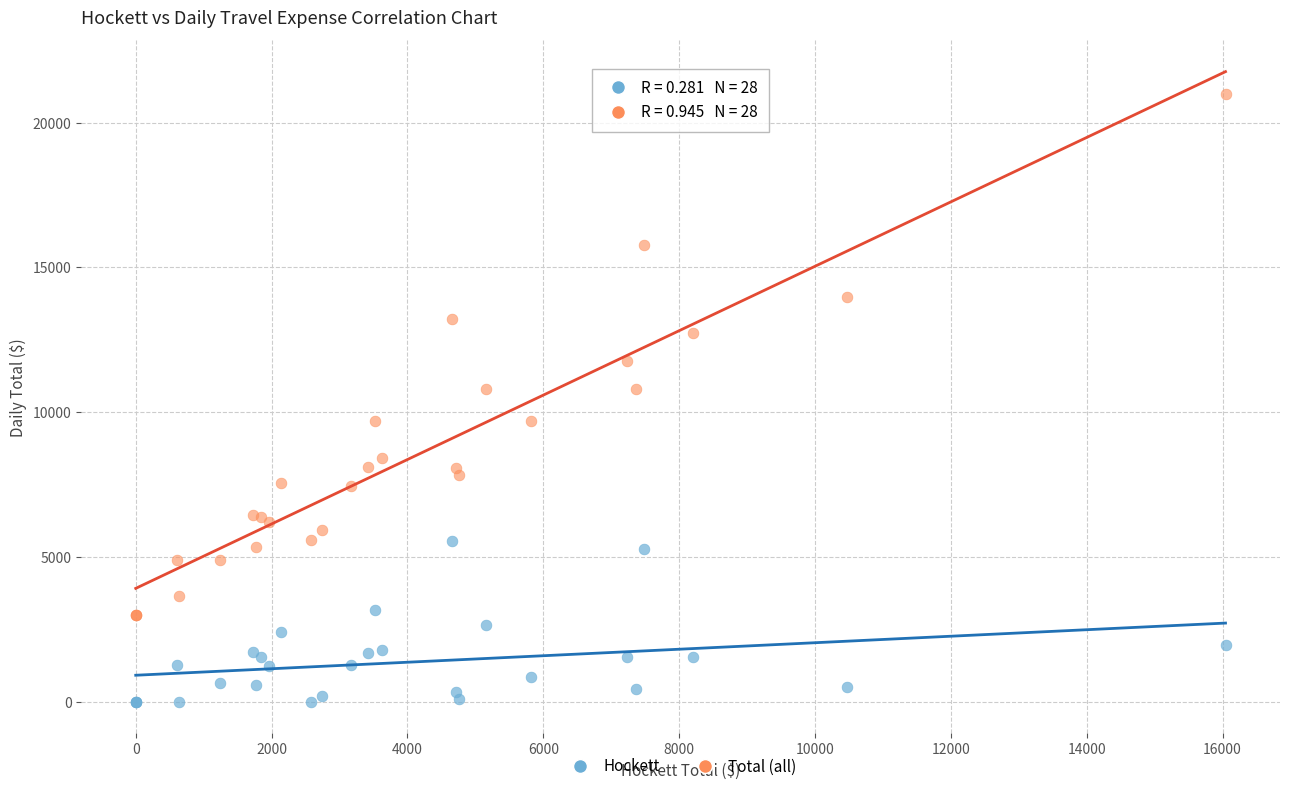

Which series reaches the minimum Y coordinate?

Hockett